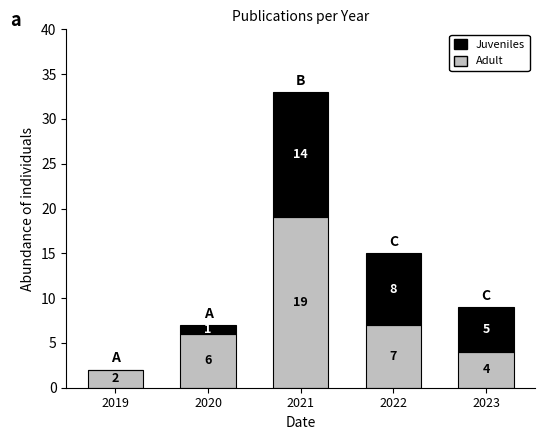

What is the sum of the Adult values at 2022 and 2020?

13